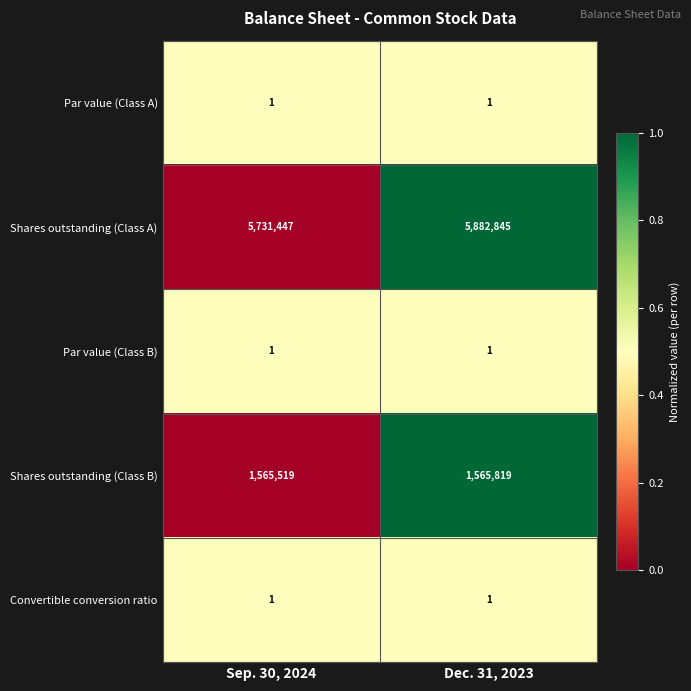

What is the sum of the Shares outstanding (Class B) values at Dec. 31, 2023 and Sep. 30, 2024?

3131338